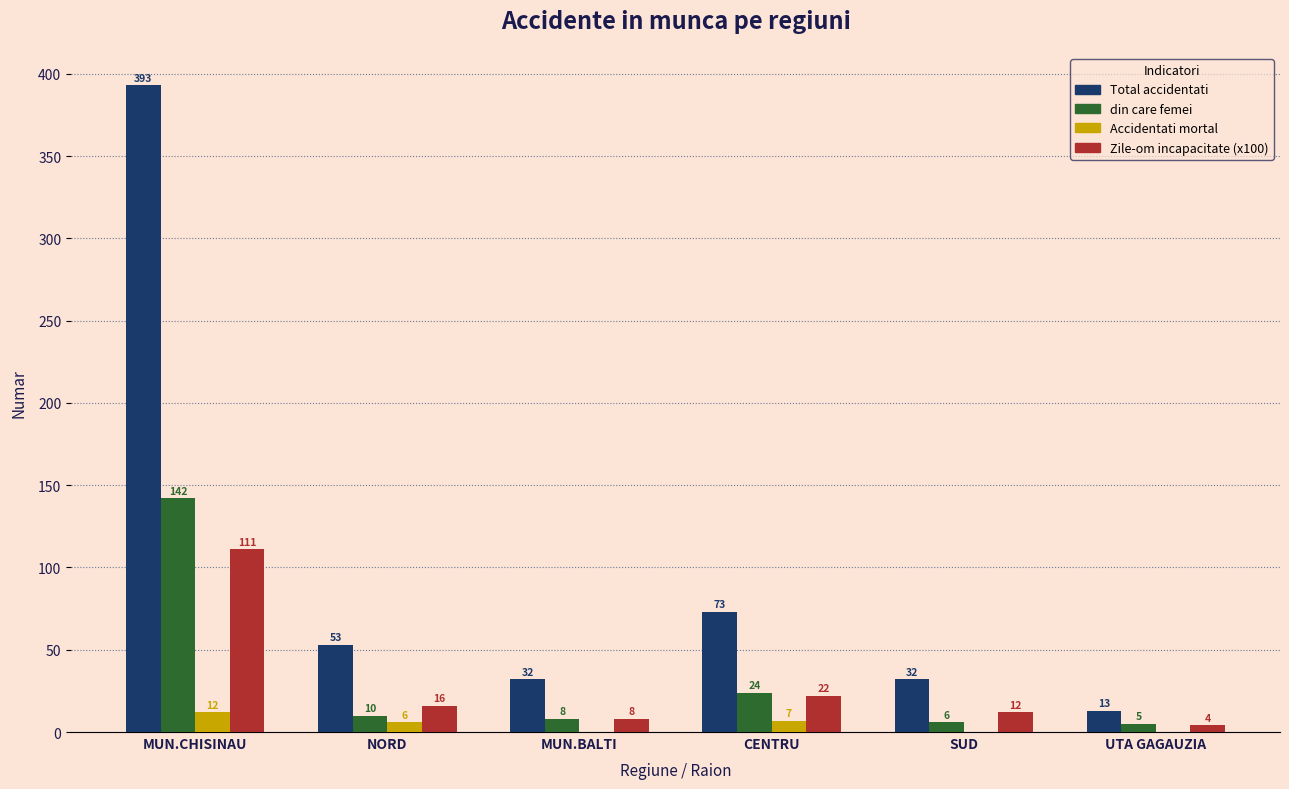

Is the value of Zile-om incapacitate (x100) at UTA GAGAUZIA greater than the value of din care femei at SUD?

No